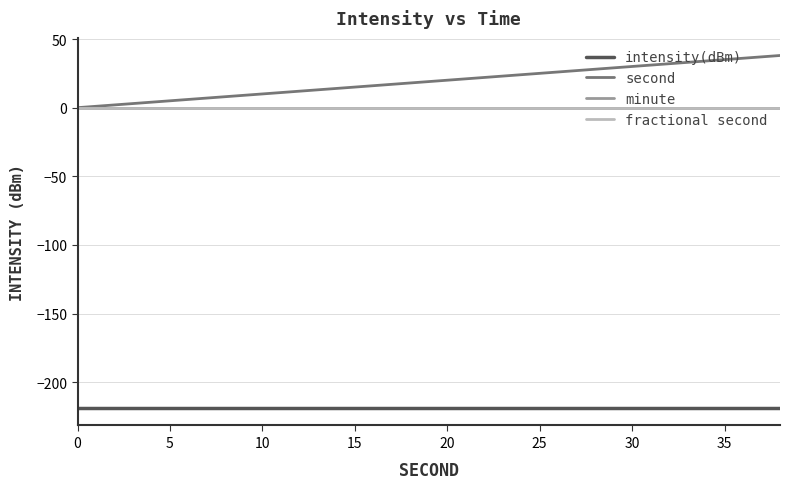

Is this an area chart (filled region under the line)?

No